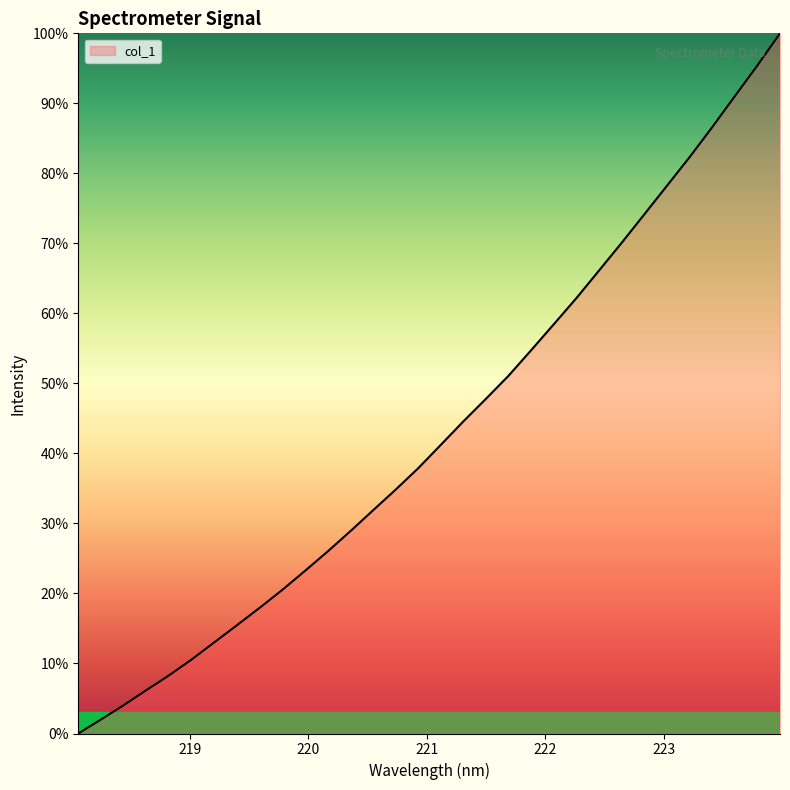

What is the maximum value shown in the chart?

100.0